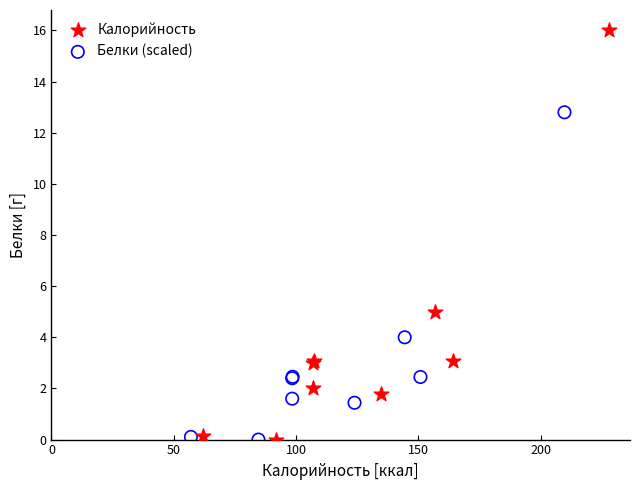

Which series contains the highest Y value?

Калорийность